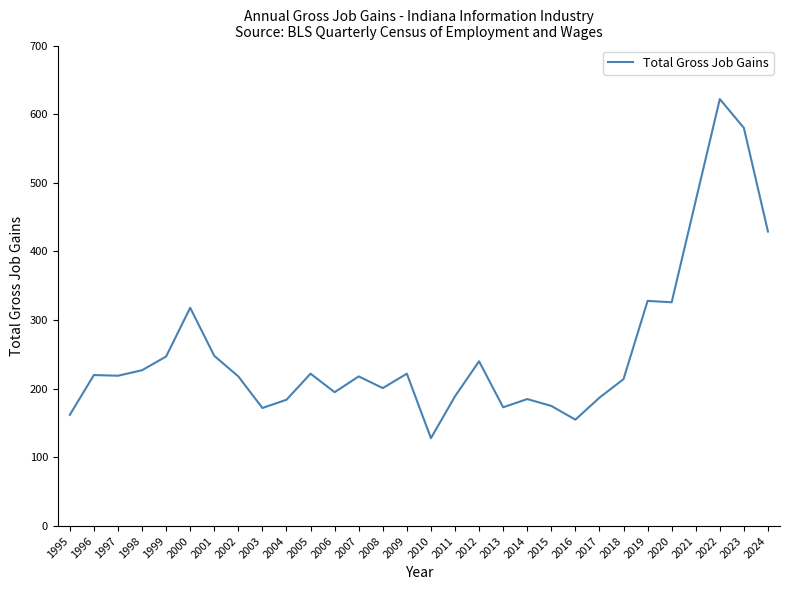

Where is the data nearest to the value 375?

2019